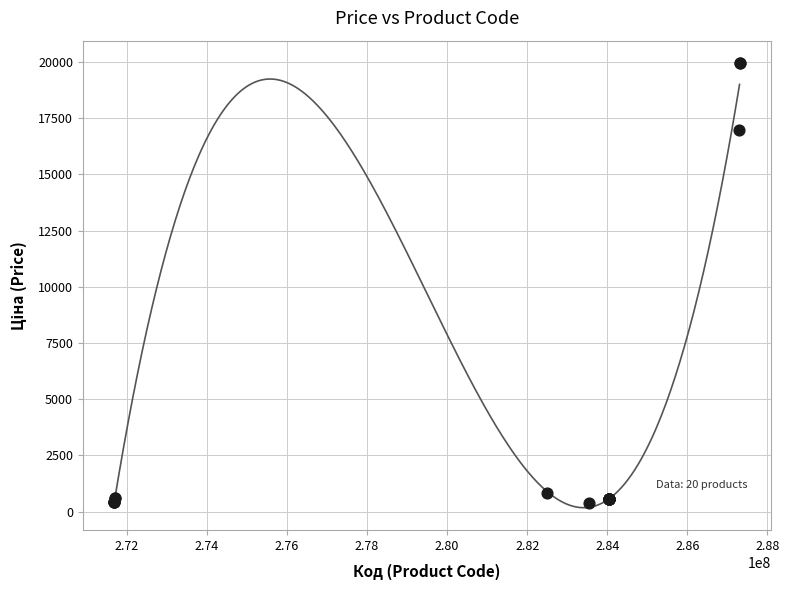

What Y value in the scatter plot is closest to 10162?

16976.3